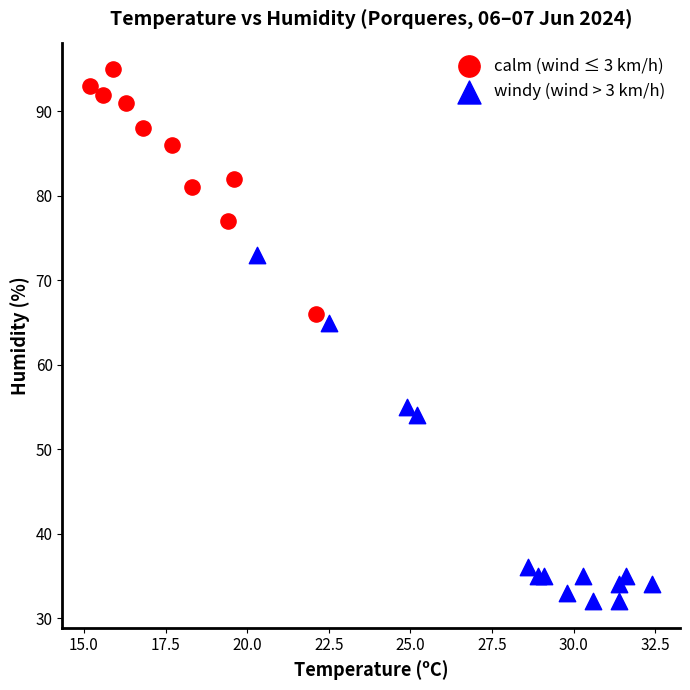

Which series has the widest spread of Y values?

windy (wind > 3 km/h)